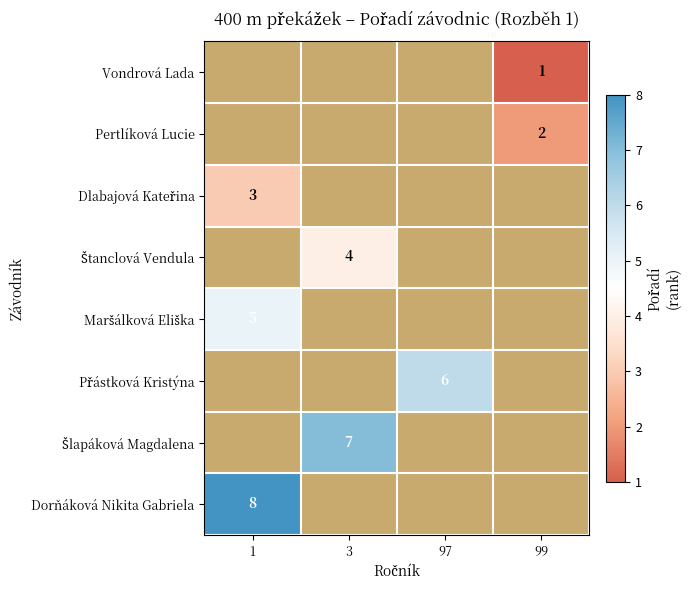

Which category has the lowest value across all series?

99